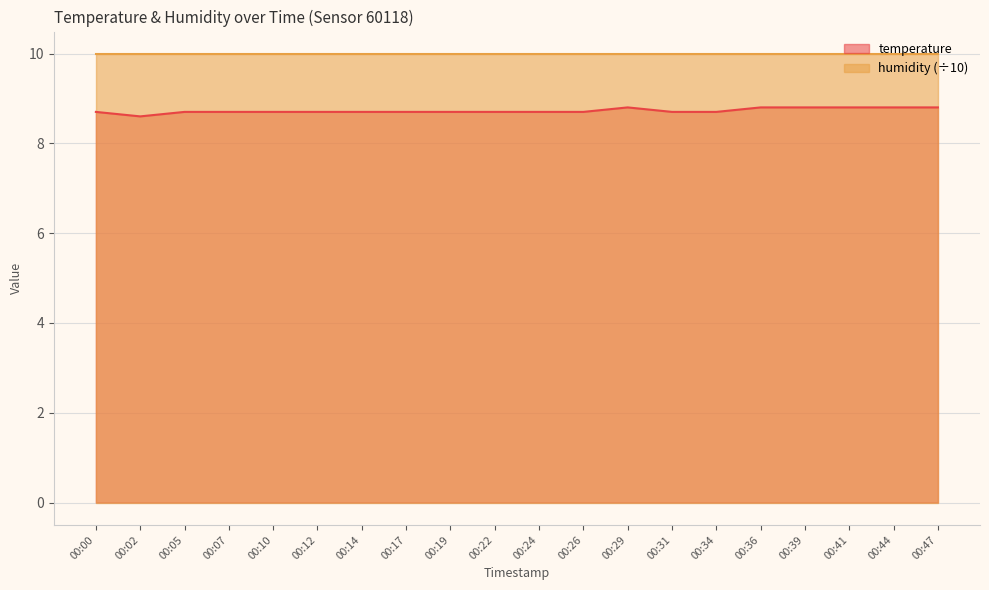

Where is the first local maximum?

00:29